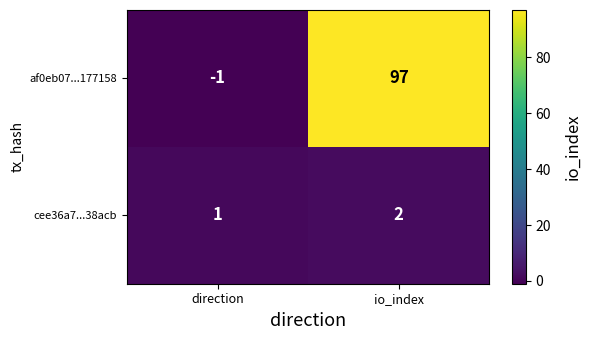

What is the sum of the af0eb07...177158 values at io_index and direction?

96